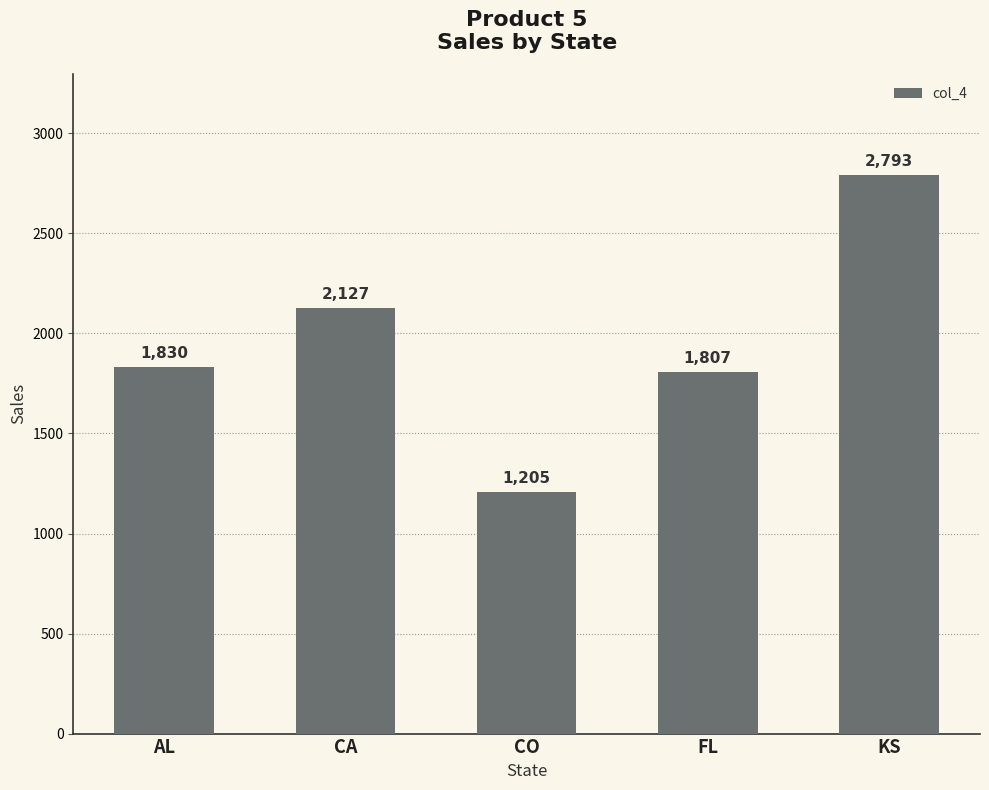

Approximately how many times larger is the value at CA compared to CO?

1.8